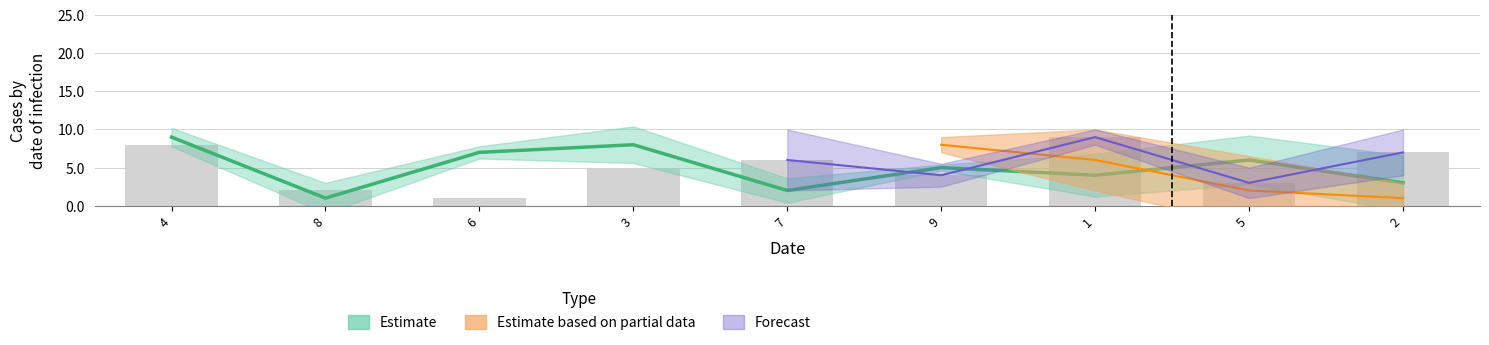

What is the maximum value shown in the chart?

9